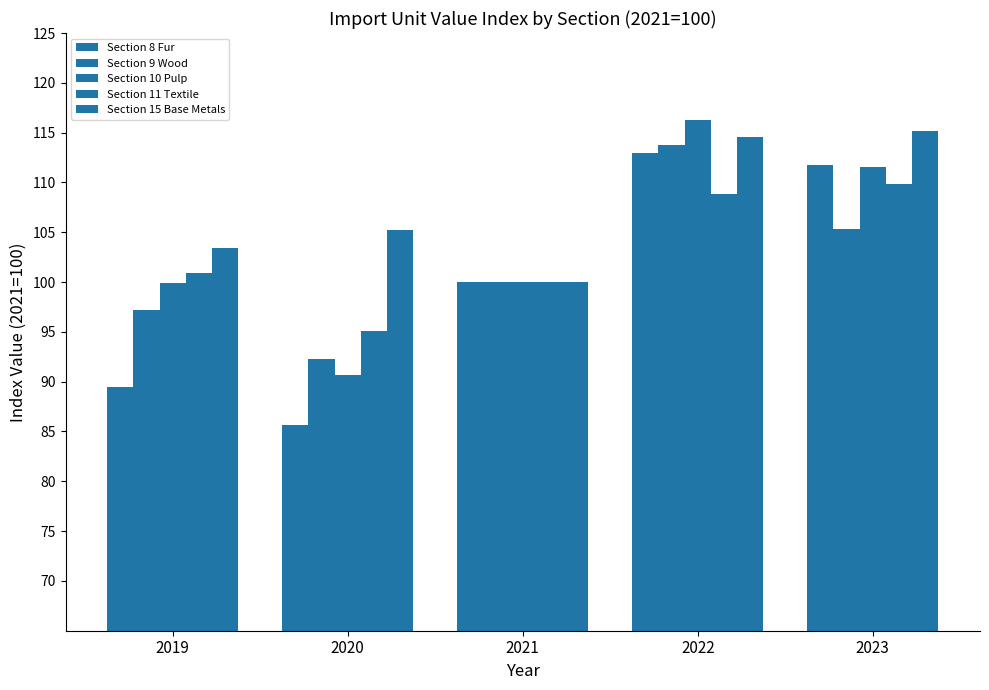

Is the value of Section 11 Textile at 2020 greater than the value of Section 10 Pulp at 2020?

Yes